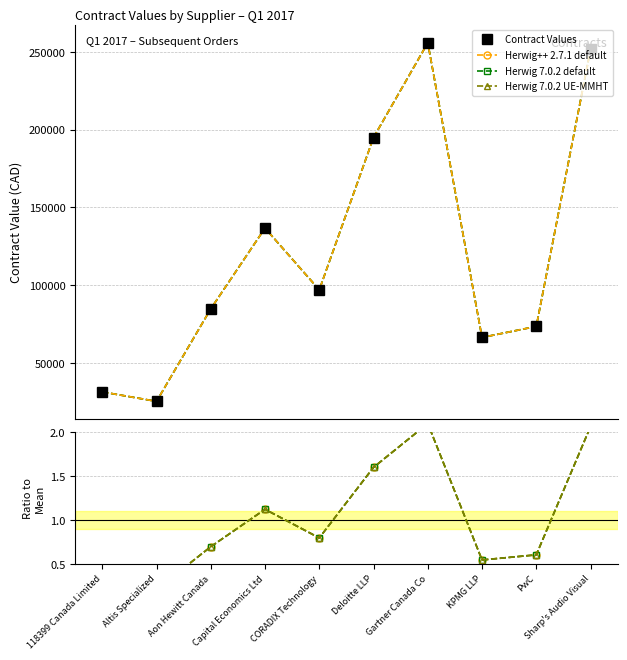

Rank the categories by Herwig 7.0.2 UE-MMHT value from lowest to highest.

Altis Specialized, 118399 Canada Limited, KPMG LLP, PwC, Aon Hewitt Canada, CORADIX Technology, Capital Economics Ltd, Deloitte LLP, Sharp's Audio Visual, Gartner Canada Co